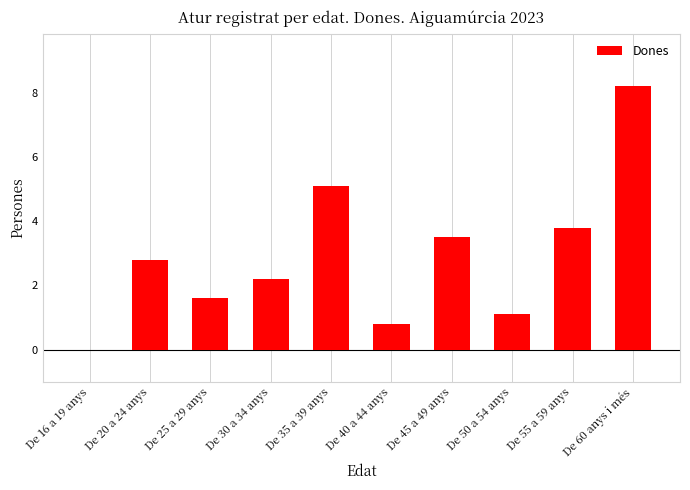

What is the sum of the values at De 50 a 54 anys and De 20 a 24 anys?

3.9